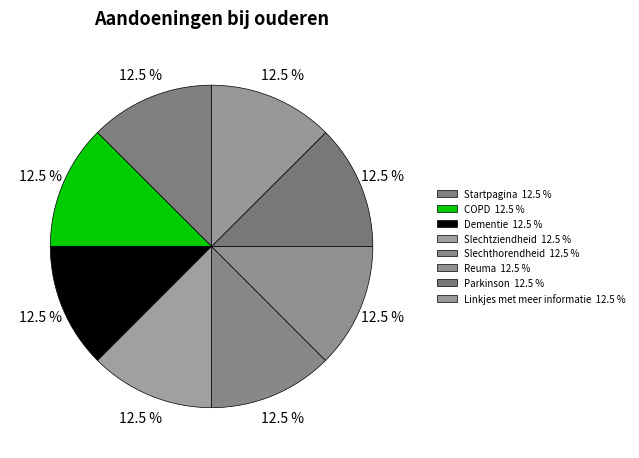

Does Startpagina represent more than half of the total?

No